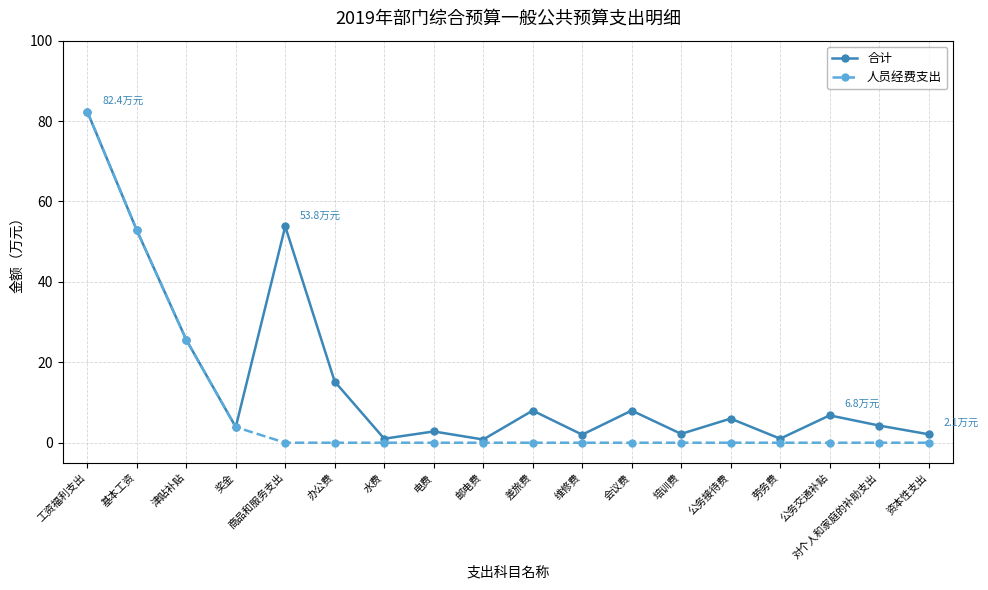

Which series has the largest range (max minus min)?

人员经费支出